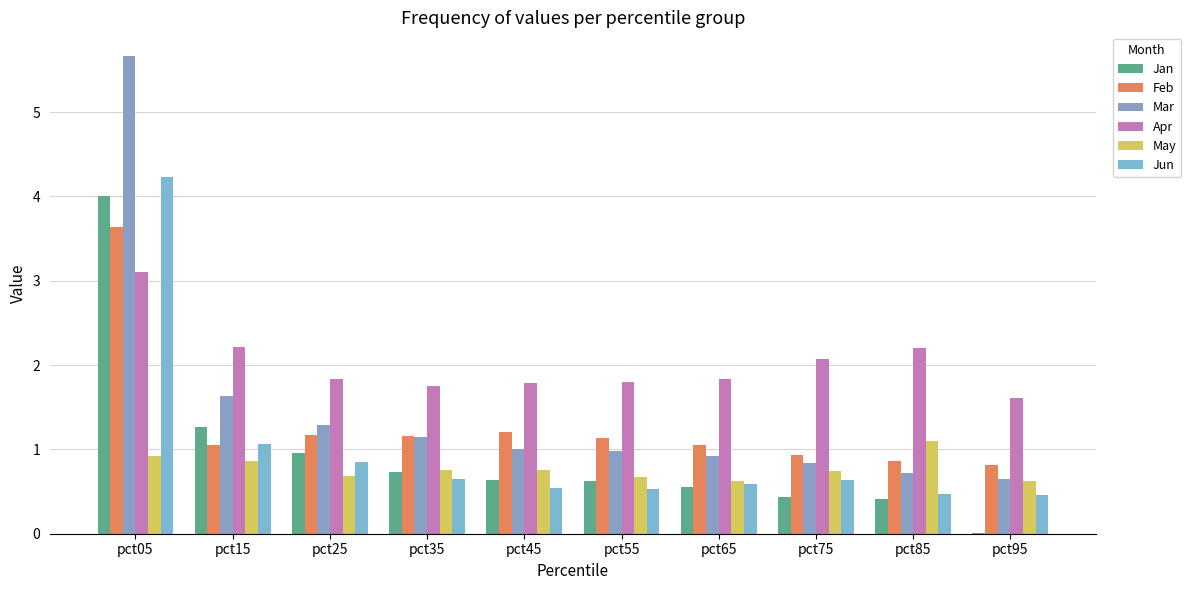

Reading left to right, list all the values displayed in this chart.

Jan: 4.0	1.3	1.0	0.7	0.6	0.6	0.5	0.4	0.4	0.0
Feb: 3.6	1.1	1.2	1.2	1.2	1.1	1.1	0.9	0.9	0.8
Mar: 5.7	1.6	1.3	1.1	1.0	1.0	0.9	0.8	0.7	0.7
Apr: 3.1	2.2	1.8	1.8	1.8	1.8	1.8	2.1	2.2	1.6
May: 0.9	0.9	0.7	0.8	0.8	0.7	0.6	0.7	1.1	0.6
Jun: 4.2	1.1	0.9	0.7	0.5	0.5	0.6	0.6	0.5	0.5